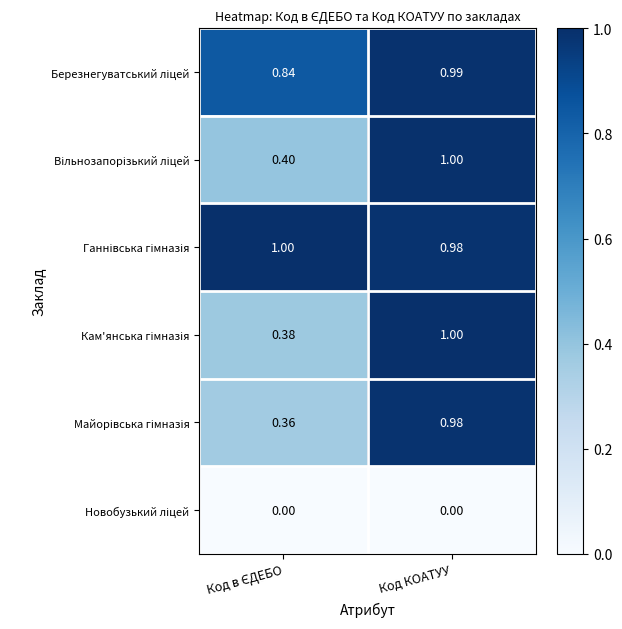

At which category is the sum across all series the highest?

Код КОАТУУ